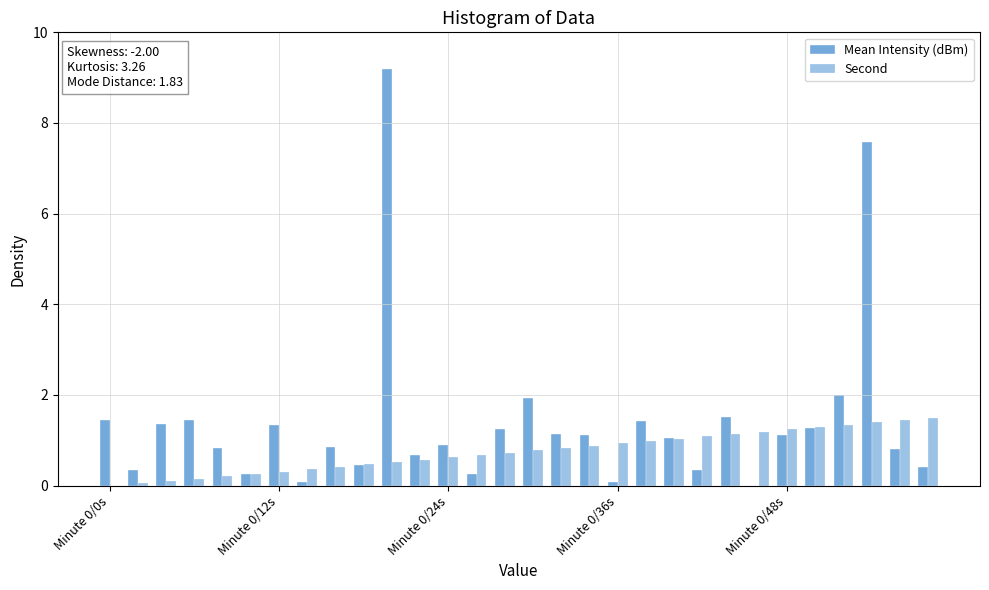

What is the sum of all Second values?

22.5